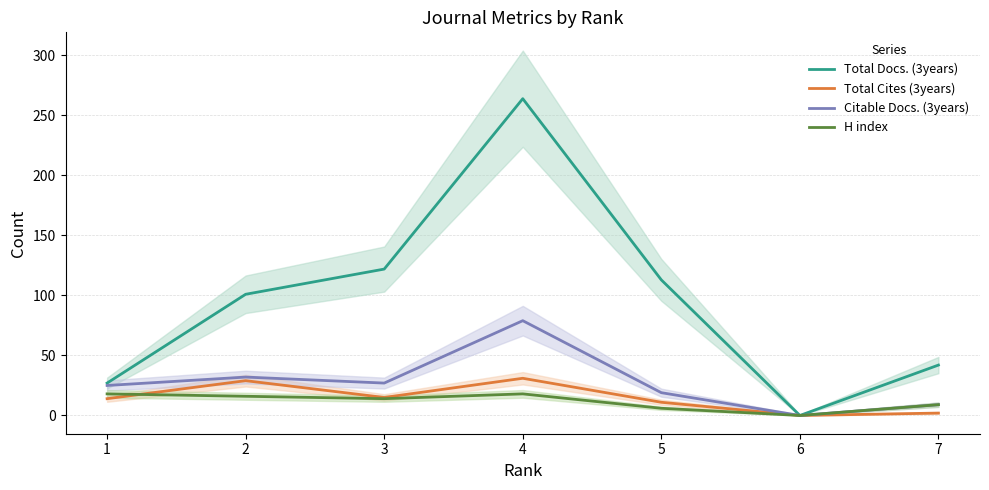

What is the difference between the H index values at 5 and 6?

6